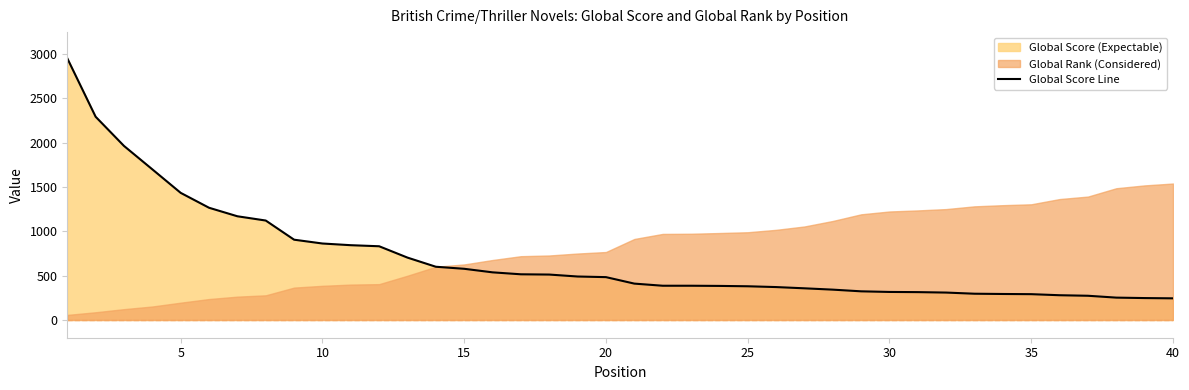

Reading left to right, extract all data points from this chart.

2950	2291	1962	1698	1433	1265	1169	1121	905	862	843	831	703	600	577	537	515	512	490	483	410	386	386	384	380	371	357	342	323	316	314	309	296	293	291	279	273	252	247	244